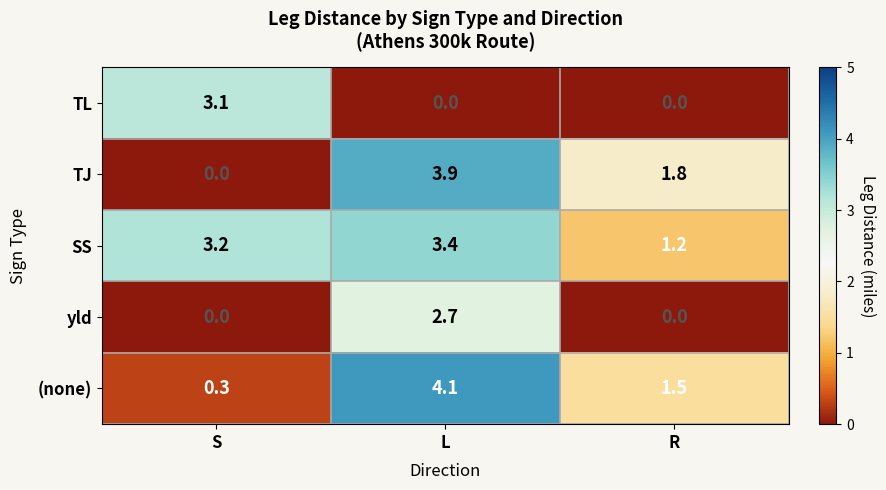

Reading right to left, list all the values displayed in this chart.

TL: 0.0	0.0	3.1
TJ: 1.8	3.9	0.0
SS: 1.2	3.4	3.2
yld: 0.0	2.7	0.0
(none): 1.5	4.1	0.3